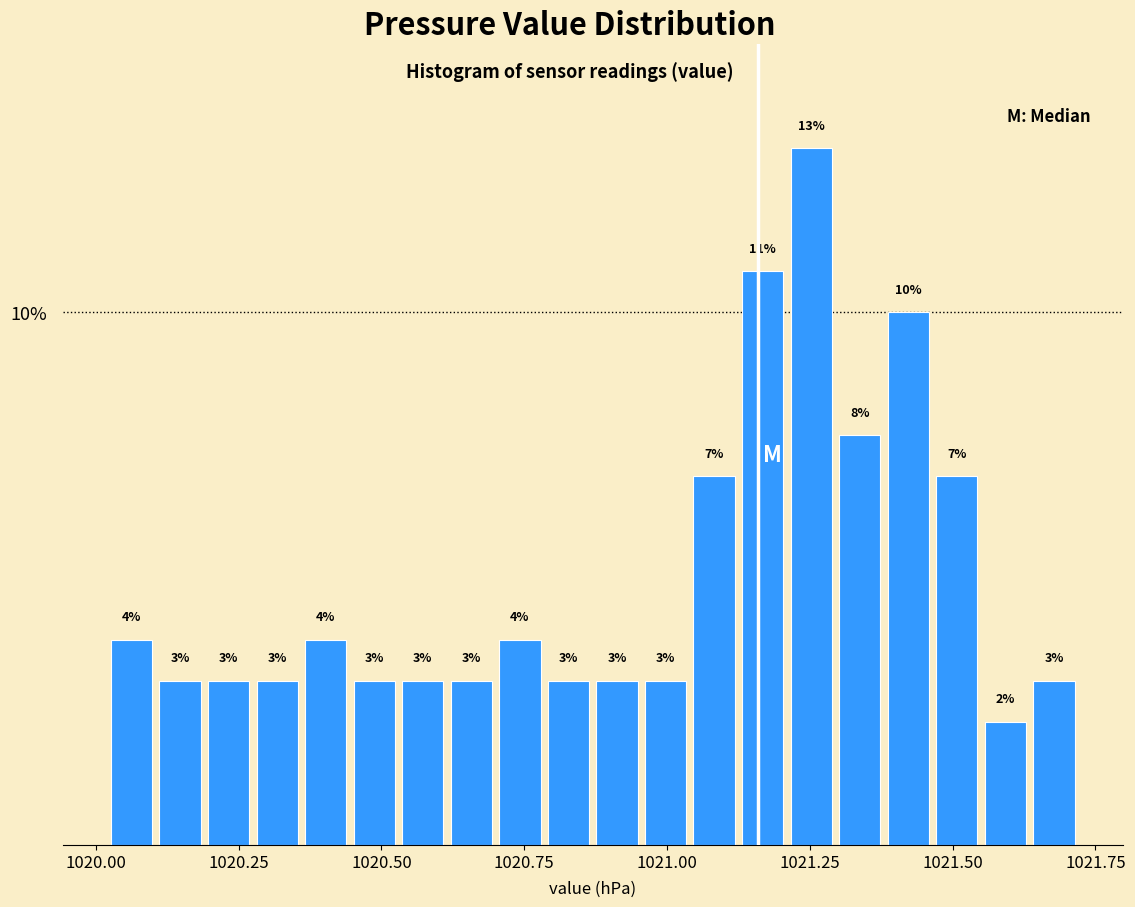

Read against the x-axis, roughly where is the centre of the tallest bar?

1021.25